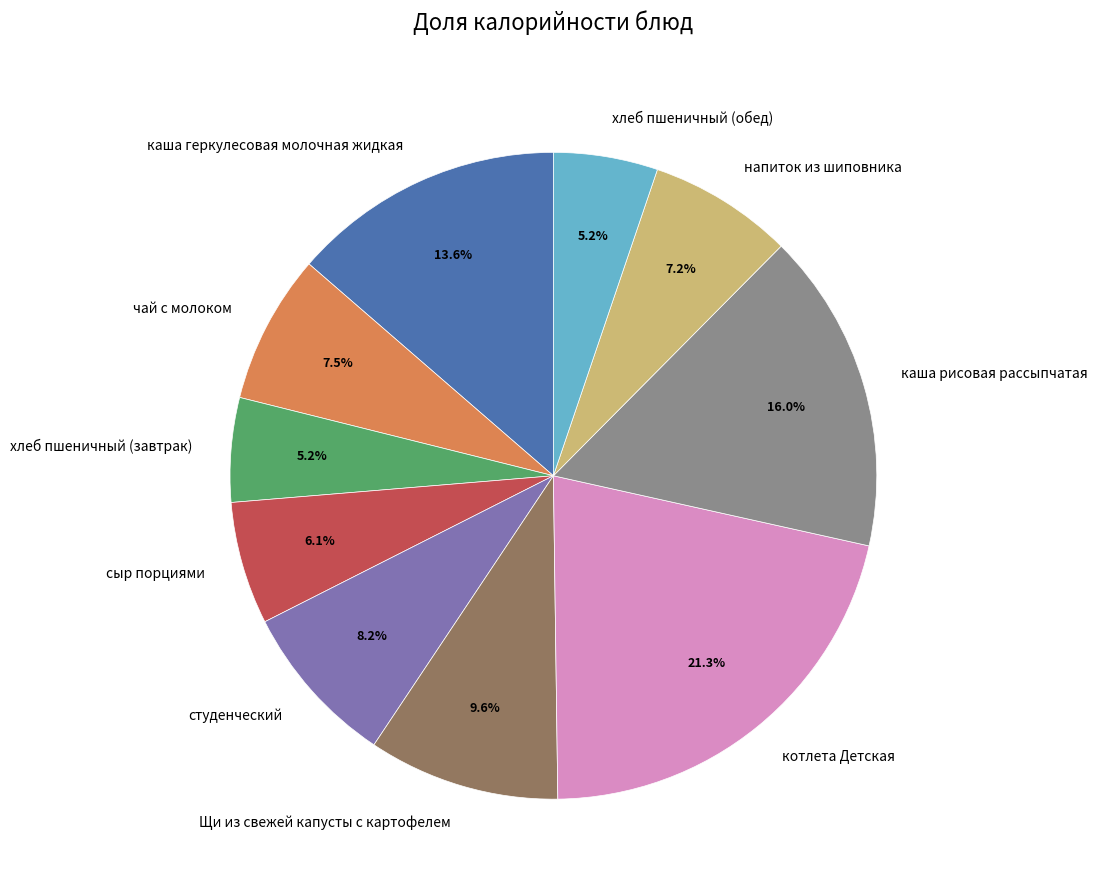

Combined, do чай с молоком and напиток из шиповника account for over 50%?

No